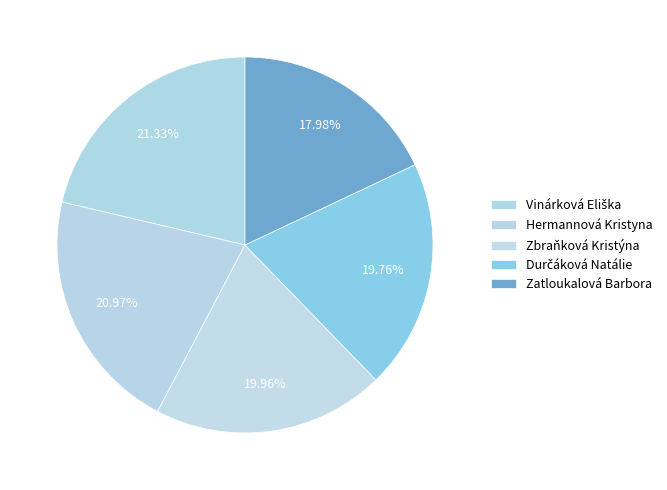

Combined, what portion of the pie is Hermannová Kristyna and Zatloukalová Barbora?

39.0%